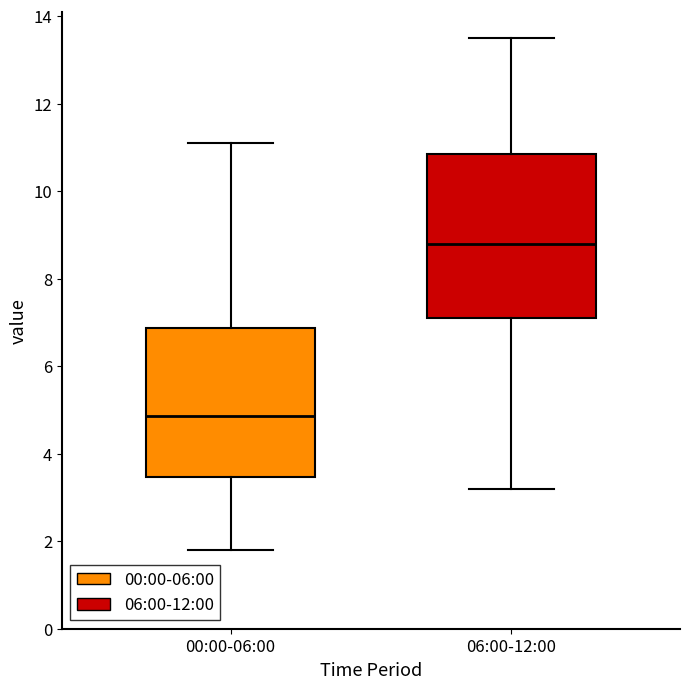

Comparing the boxes themselves (not the whiskers), which one is the tallest?

06:00-12:00